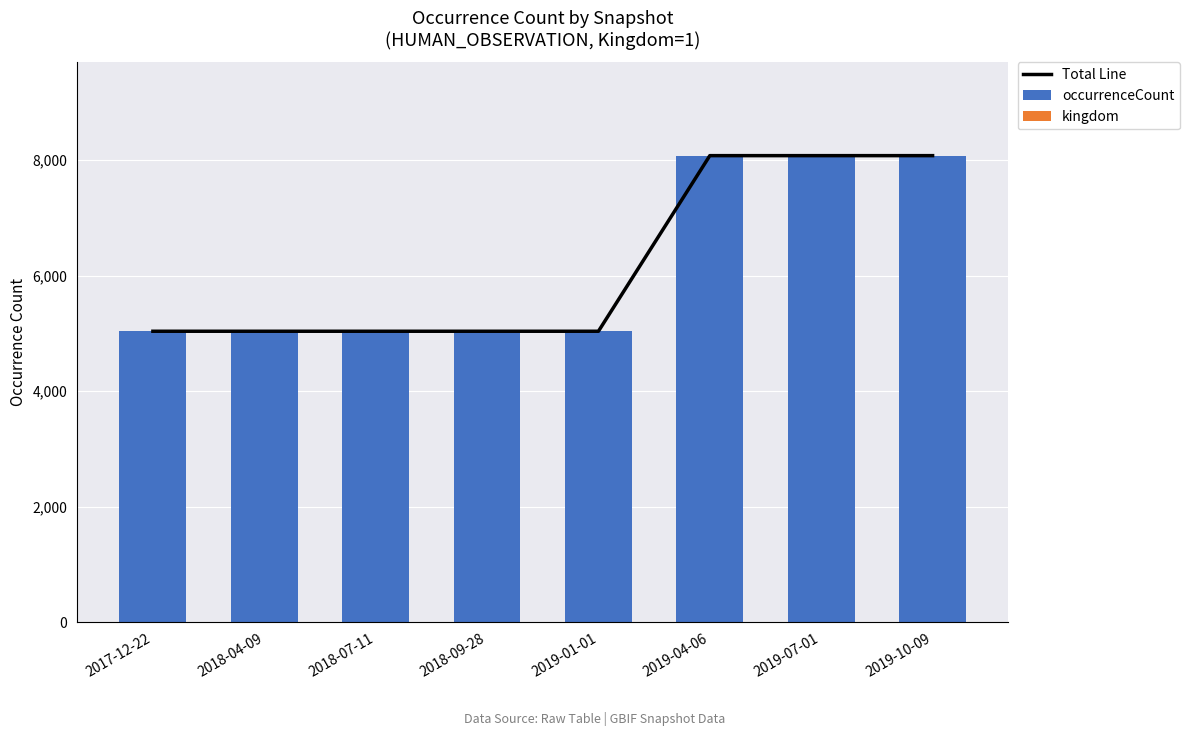

What position from the right is 2019-04-06?

3